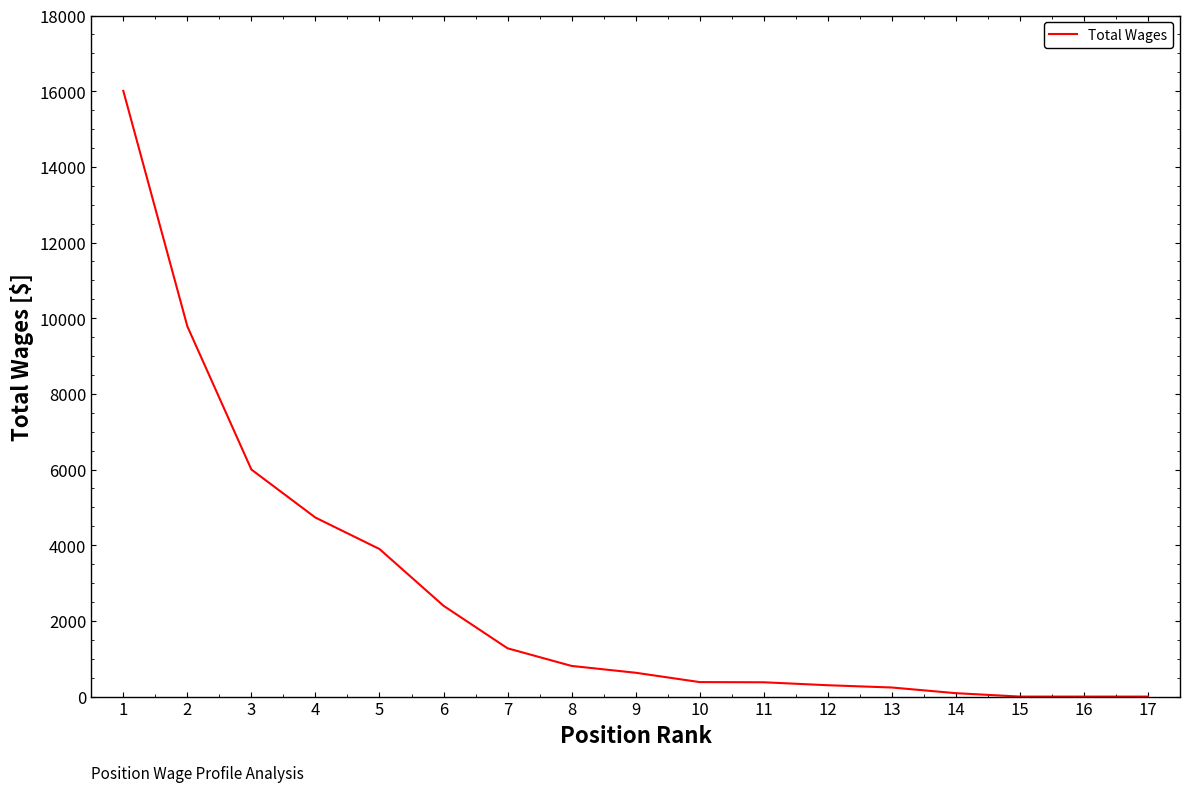

What is the change in value from 10 to 14?

-293